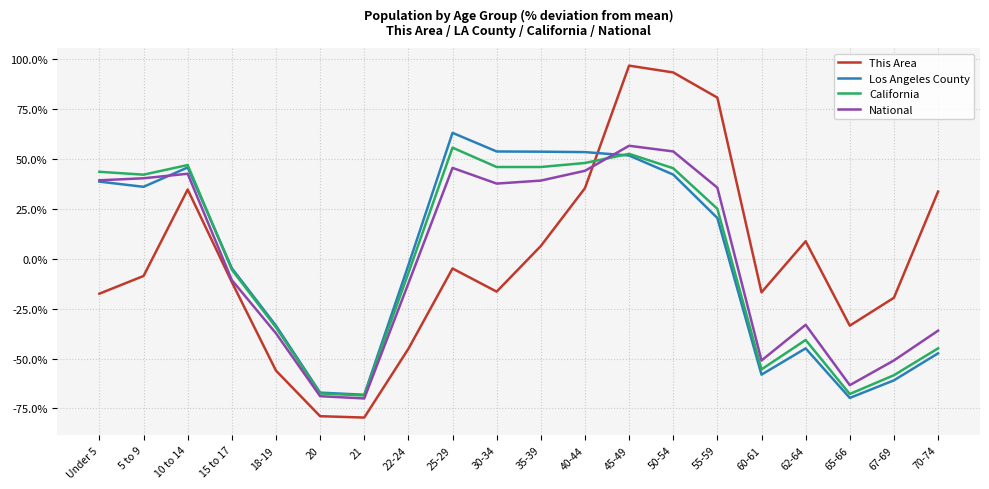

What is the sum of the California values at 25-29 and 20?

-11.9